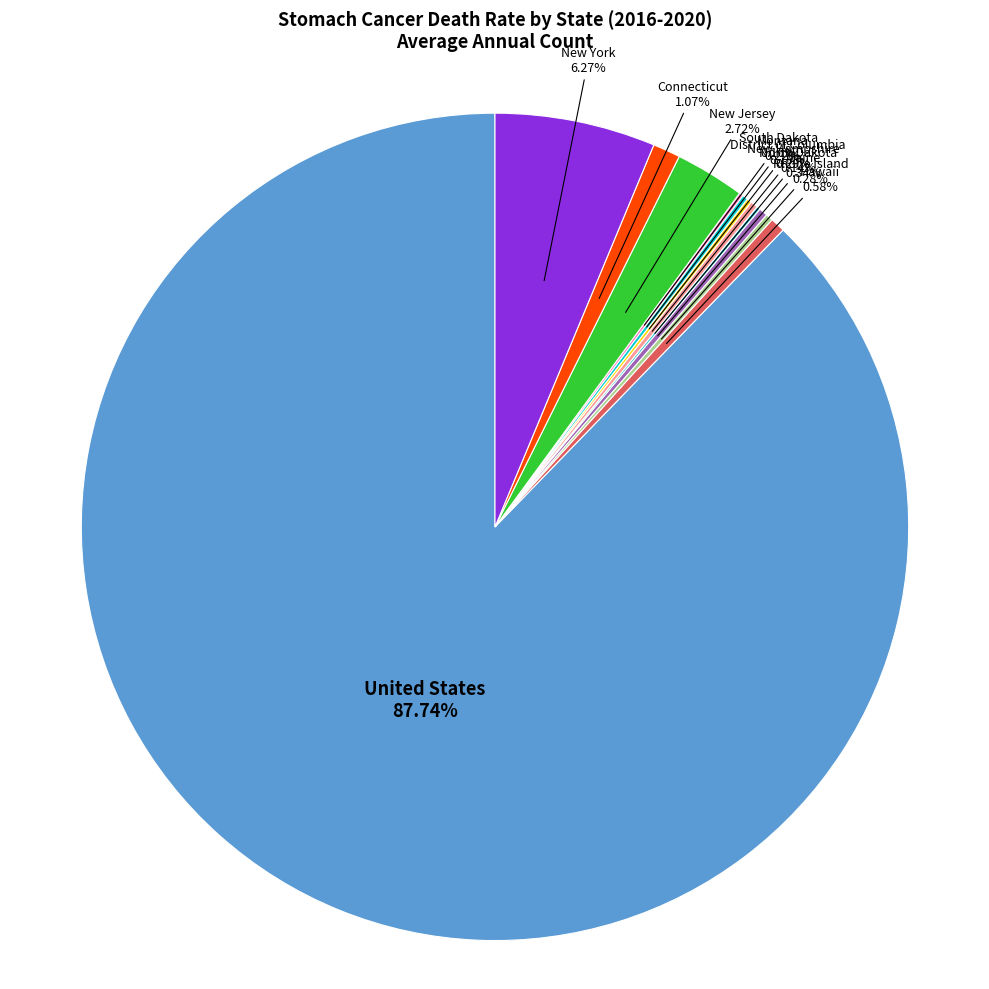

Which slice is the largest?

United States